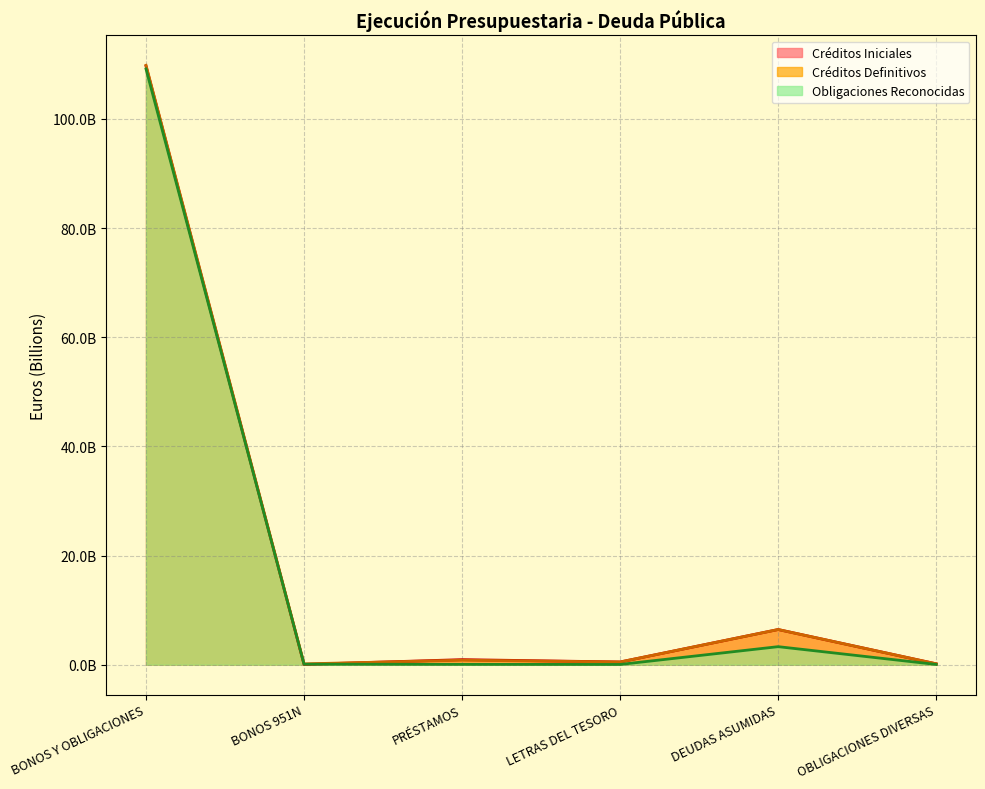

Reading right to left, transcribe all the data shown in this chart.

Créditos Iniciales: 0.2	6.4	0.5	0.9	0.1	109.7
Créditos Definitivos: 0.2	6.4	0.5	0.8	0.2	109.8
Obligaciones Reconocidas: 0.0	3.3	0.0	0.1	0.1	109.2